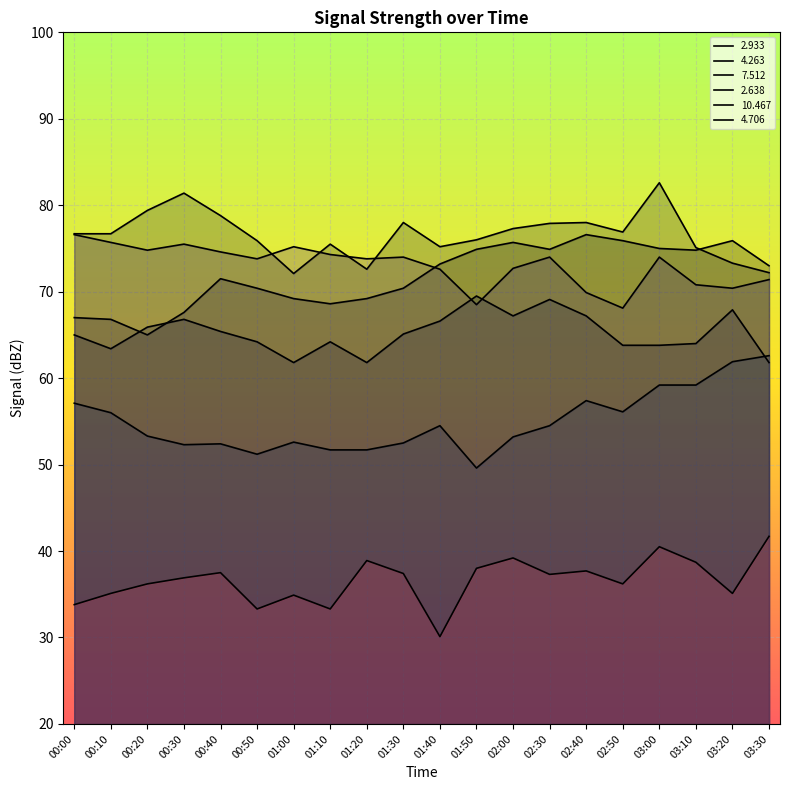

Reading left to right, list all the values displayed in this chart.

  2.933: 00:00=67.0	00:10=66.8	00:20=65.0	00:30=67.6	00:40=71.5	00:50=70.4	01:00=69.2	01:10=68.6	01:20=69.2	01:30=70.4	01:40=73.2	01:50=74.9	02:00=75.7	02:30=74.9	02:40=76.6	02:50=75.9	03:00=75.0	03:10=74.8	03:20=75.9	03:30=73.0
  4.263: 00:00=65.0	00:10=63.4	00:20=65.9	00:30=66.8	00:40=65.4	00:50=64.2	01:00=61.8	01:10=64.2	01:20=61.8	01:30=65.1	01:40=66.6	01:50=69.5	02:00=67.2	02:30=69.1	02:40=67.2	02:50=63.8	03:00=63.8	03:10=64.0	03:20=67.9	03:30=61.8
  7.512: 00:00=57.1	00:10=56.0	00:20=53.3	00:30=52.3	00:40=52.4	00:50=51.2	01:00=52.6	01:10=51.7	01:20=51.7	01:30=52.5	01:40=54.5	01:50=49.6	02:00=53.2	02:30=54.5	02:40=57.4	02:50=56.1	03:00=59.2	03:10=59.2	03:20=61.9	03:30=62.6
  2.638: 00:00=76.6	00:10=75.7	00:20=74.8	00:30=75.5	00:40=74.6	00:50=73.8	01:00=75.2	01:10=74.3	01:20=73.8	01:30=74.0	01:40=72.6	01:50=68.5	02:00=72.7	02:30=74.0	02:40=69.9	02:50=68.1	03:00=74.0	03:10=70.8	03:20=70.4	03:30=71.4
 10.467: 00:00=33.8	00:10=35.1	00:20=36.2	00:30=36.9	00:40=37.5	00:50=33.3	01:00=34.9	01:10=33.3	01:20=38.9	01:30=37.4	01:40=30.1	01:50=38.0	02:00=39.2	02:30=37.3	02:40=37.7	02:50=36.2	03:00=40.5	03:10=38.7	03:20=35.1	03:30=41.7
  4.706: 00:00=76.7	00:10=76.7	00:20=79.4	00:30=81.4	00:40=78.8	00:50=75.9	01:00=72.1	01:10=75.5	01:20=72.6	01:30=78.0	01:40=75.2	01:50=76.0	02:00=77.3	02:30=77.9	02:40=78.0	02:50=76.9	03:00=82.6	03:10=75.1	03:20=73.3	03:30=72.2